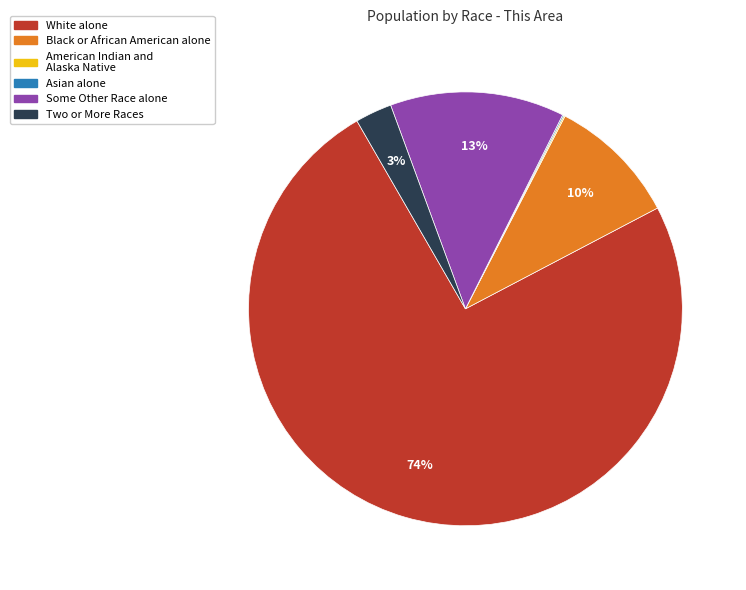

Is there a majority slice in this chart?

Yes